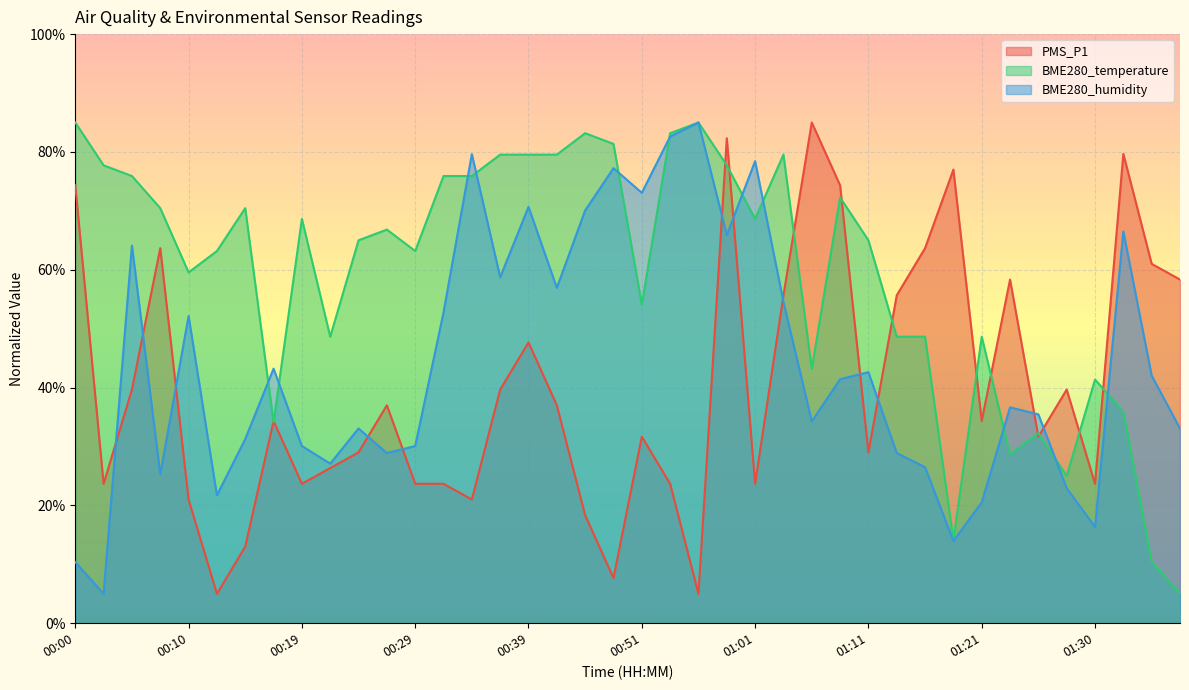

What is the smallest value displayed?

5.0